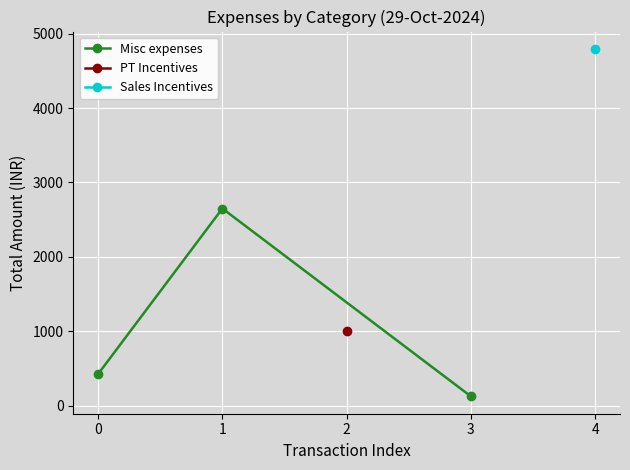

The Misc expenses series shows 264 at 0. True or false?

False